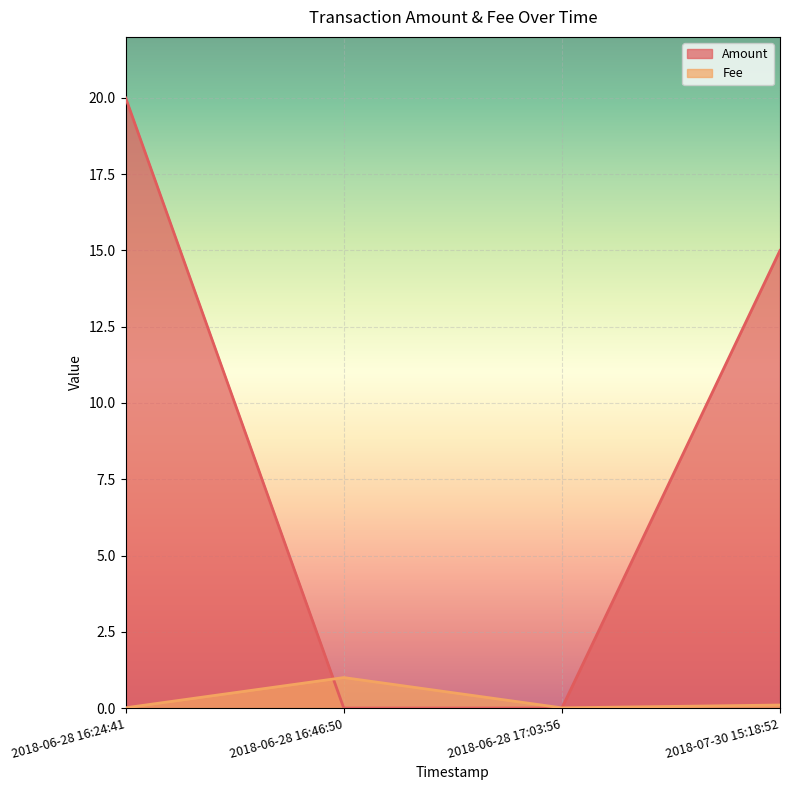

True or false: Amount has more than 1 interior local peaks.

False